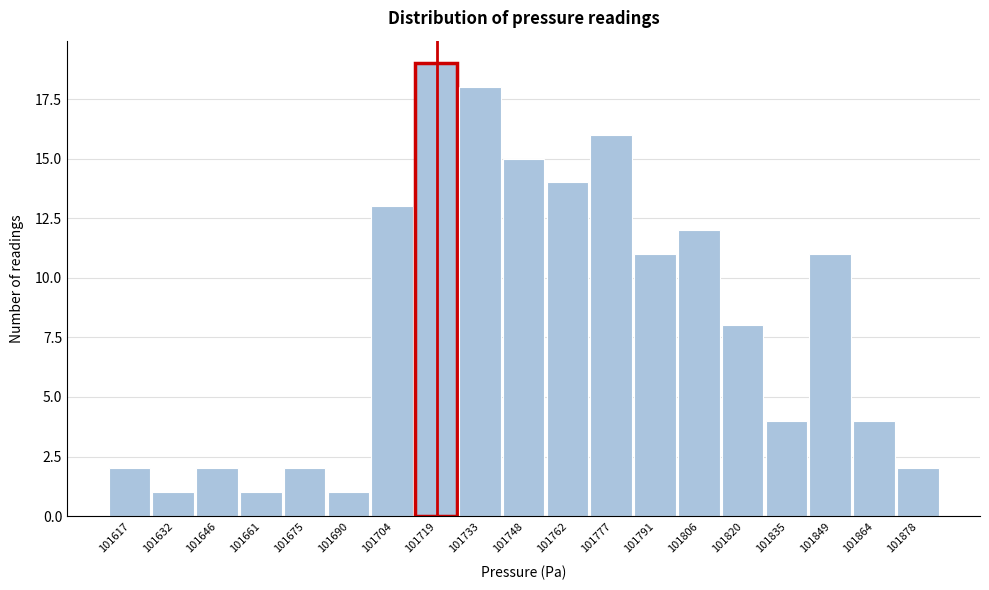

Over which range of the x-axis is the bar tallest?

101712 to 101726